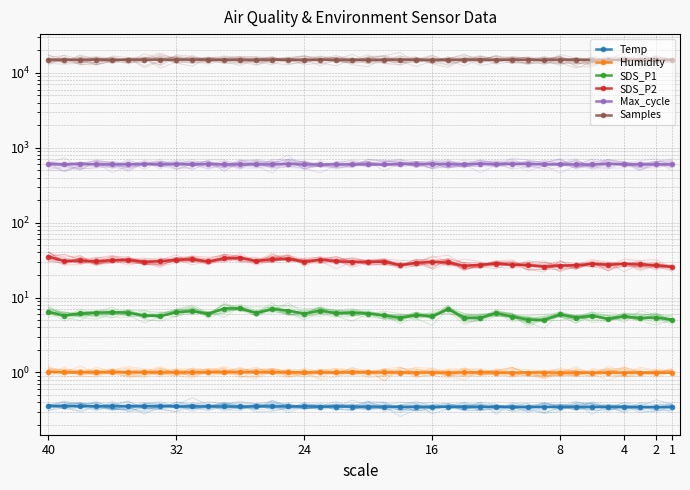

How many interior local valleys does the Humidity series have?

2